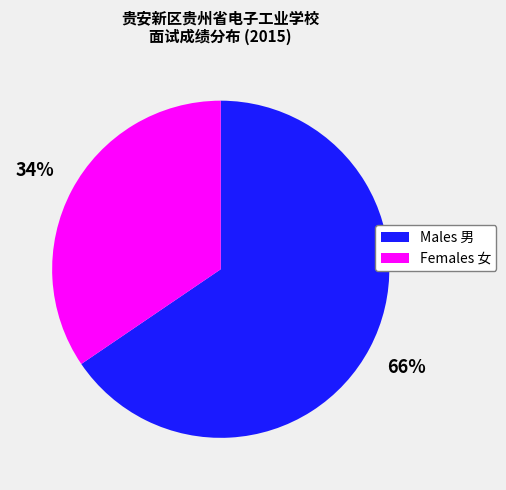

To the nearest percent, what is the average slice percentage?

50%